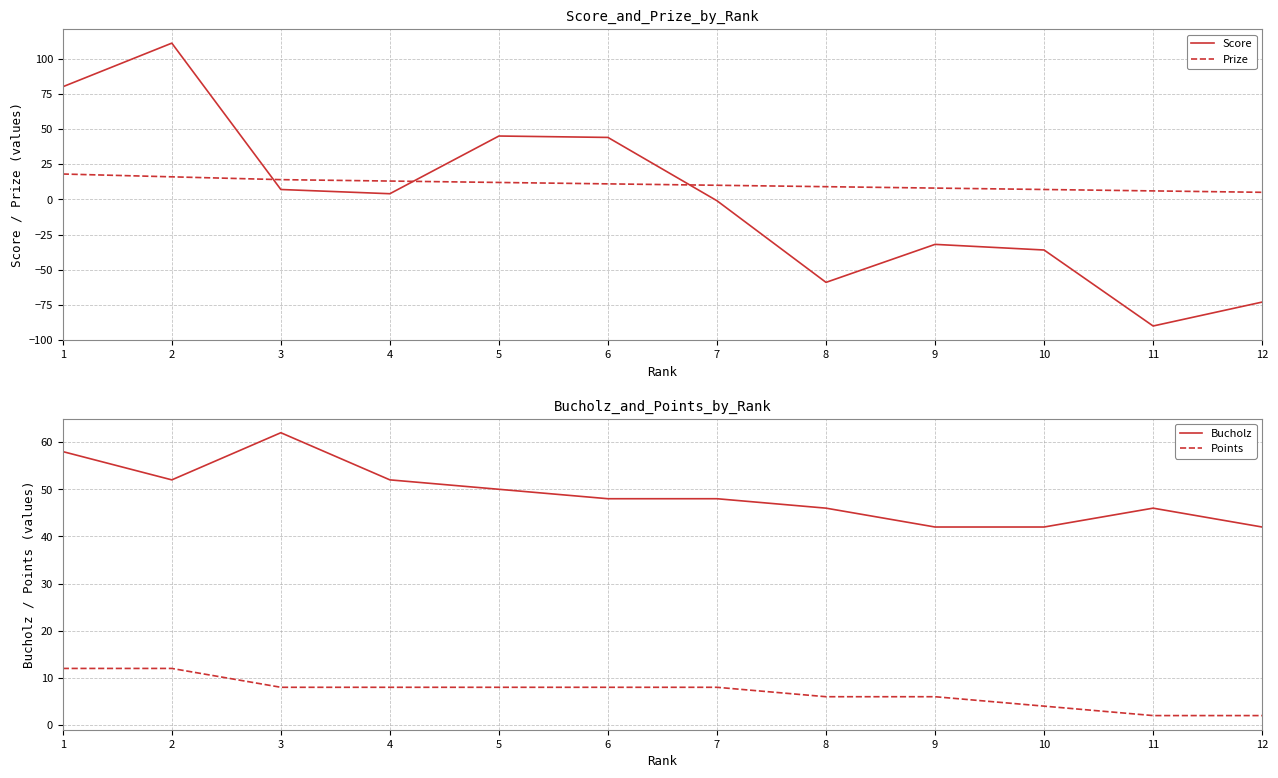

What is the value of the Points point at the 10th from the left?

4